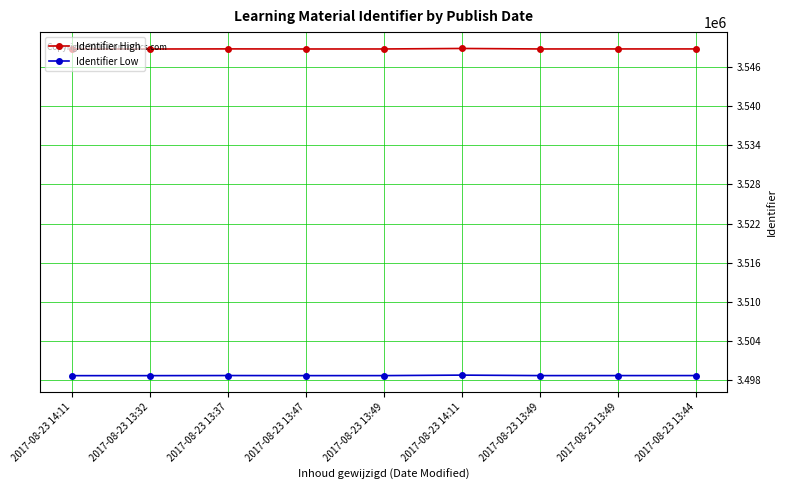

At which label does Identifier Low reach its peak?

2017-08-23 14:11